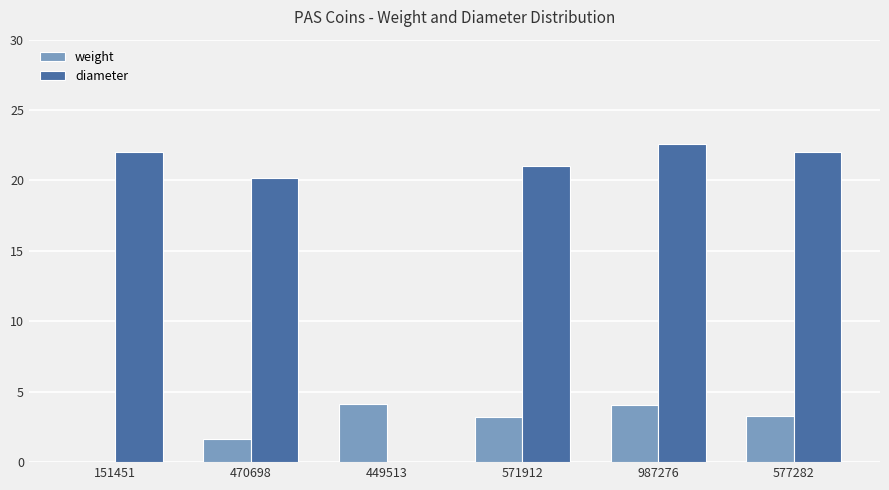

Is it true that weight equals -2.0 at 151451?

False